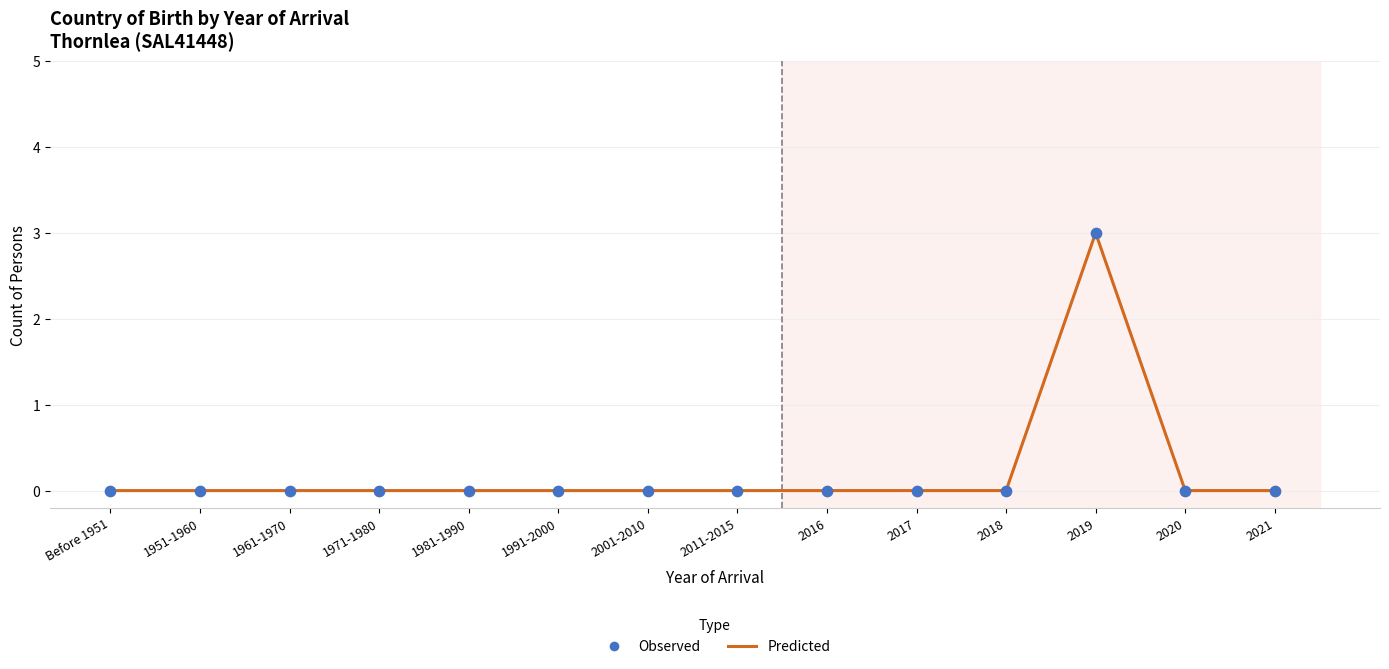

What is the change in value from 2019 to 2021?

-3